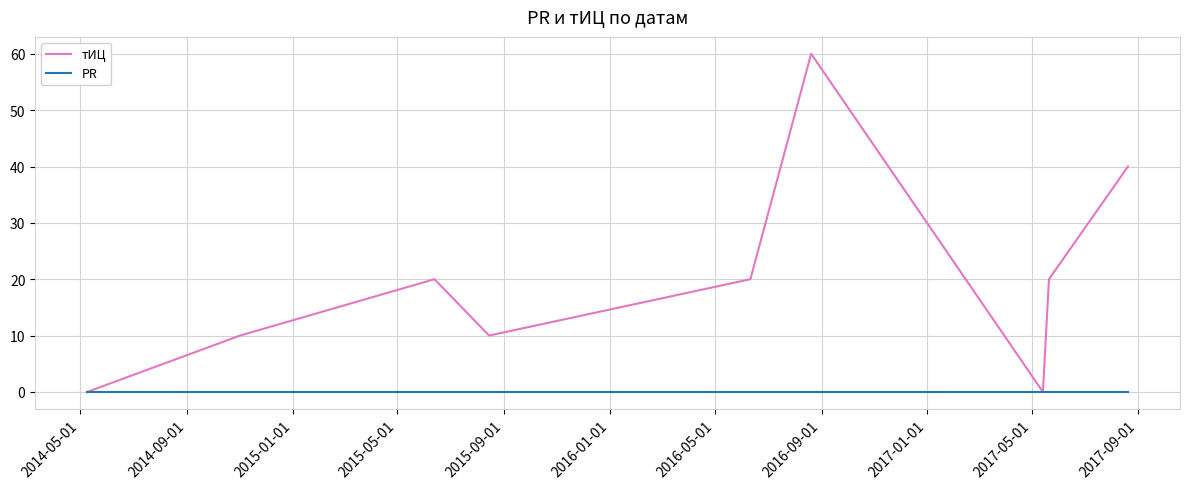

Which series has the largest range (max minus min)?

тИЦ